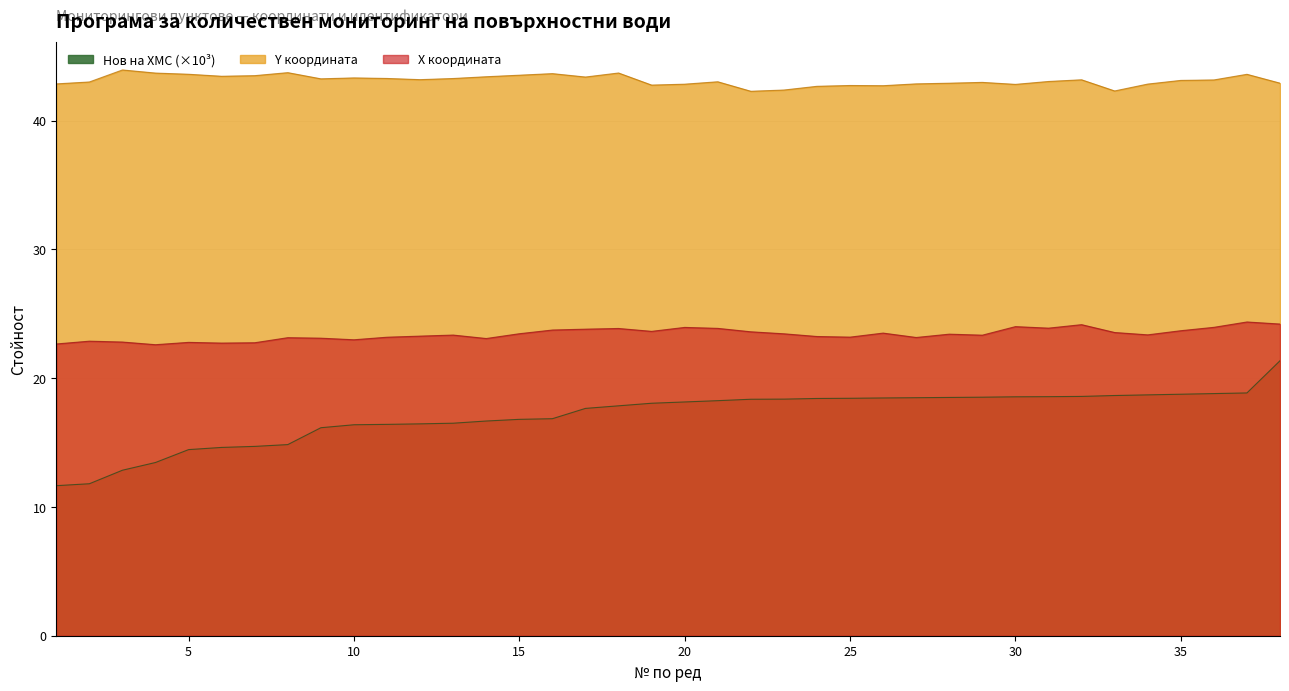

How many values in the Нов на ХМС series exceed 18?

20